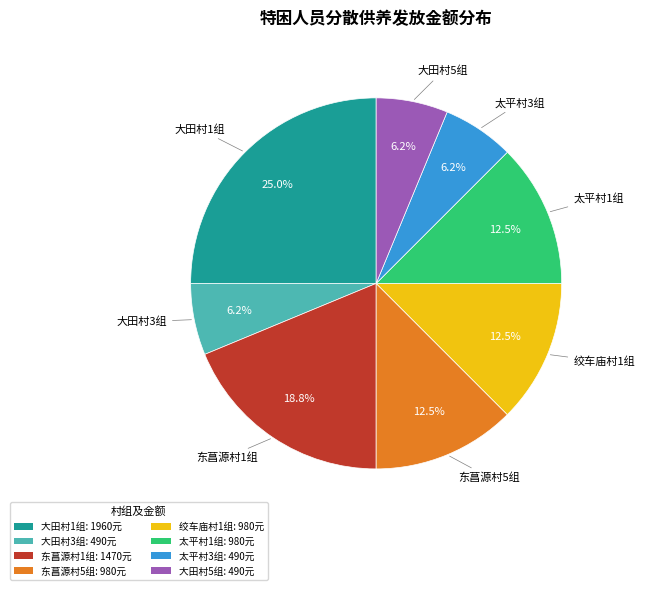

Is 东菖源村1组 the majority of the pie?

No